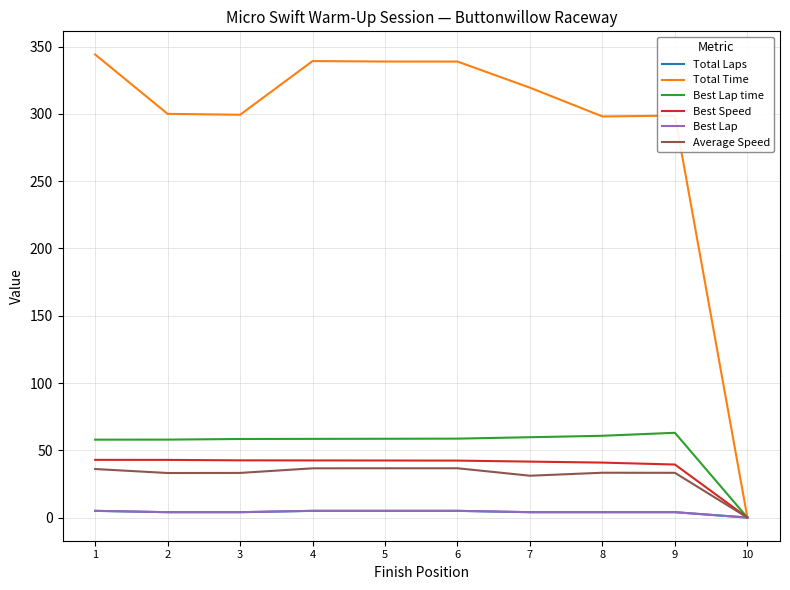

Is this an area chart (filled region under the line)?

No